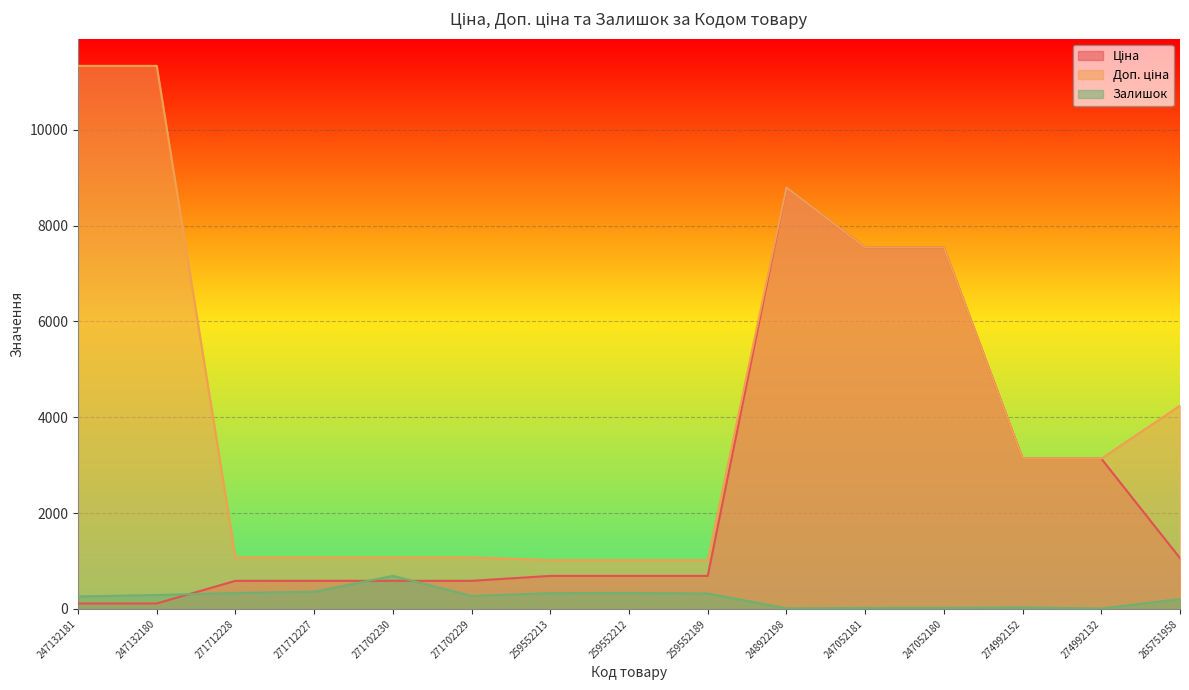

What is the difference between the maximum and minimum values in the Доп. ціна series?

10316.2